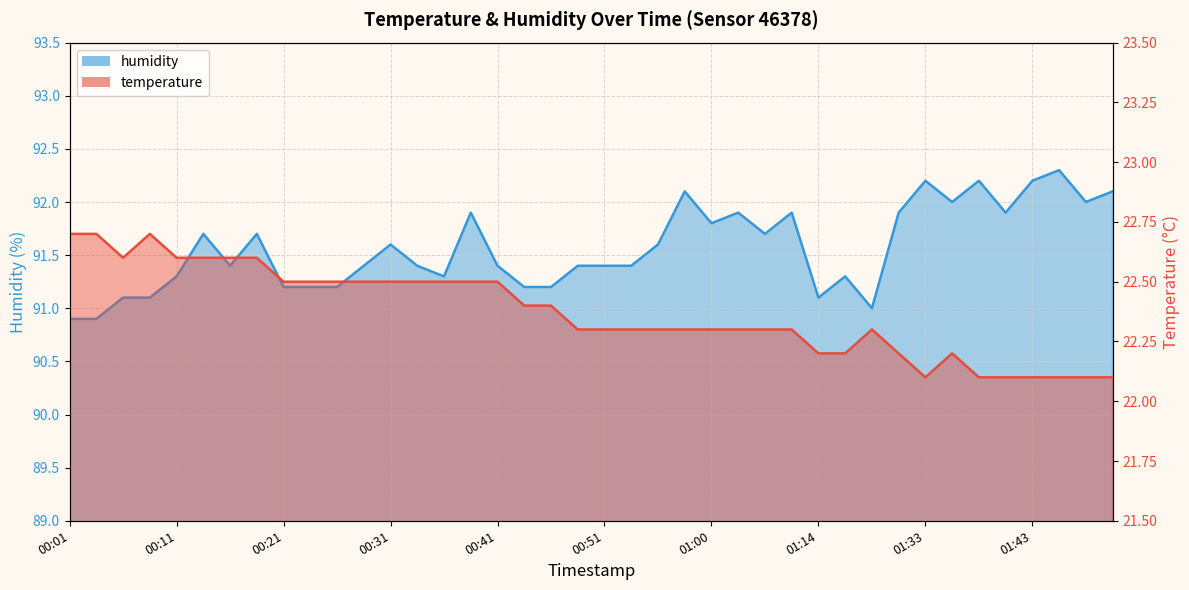

Is it true that temperature equals 35.7 at 01:30?

False